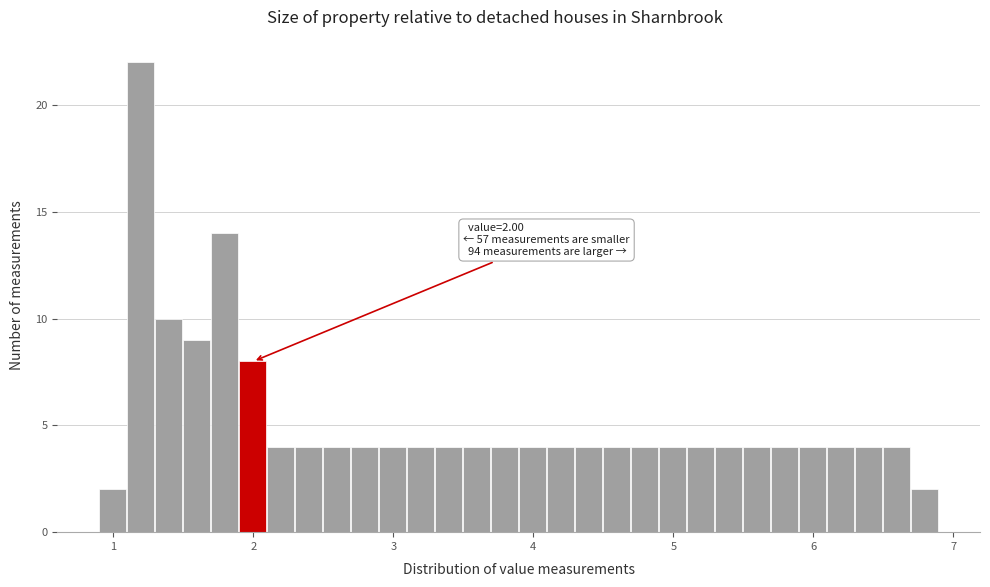

Read against the x-axis, roughly where is the centre of the tallest bar?

1.2